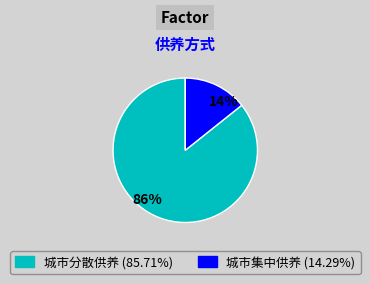

Do 86% and 14% together represent more than half of the pie?

Yes